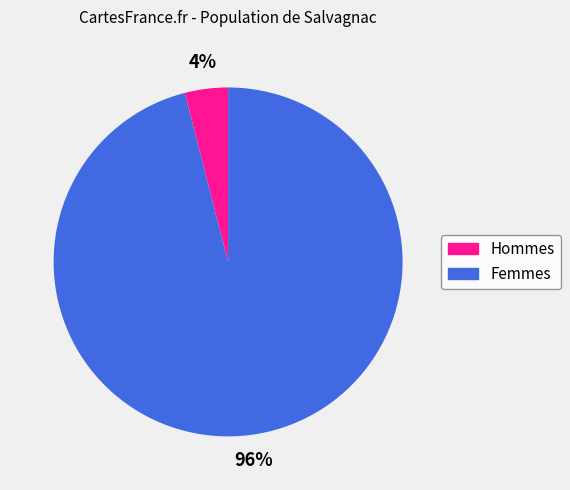

To the nearest percent, what is the average slice percentage?

50%